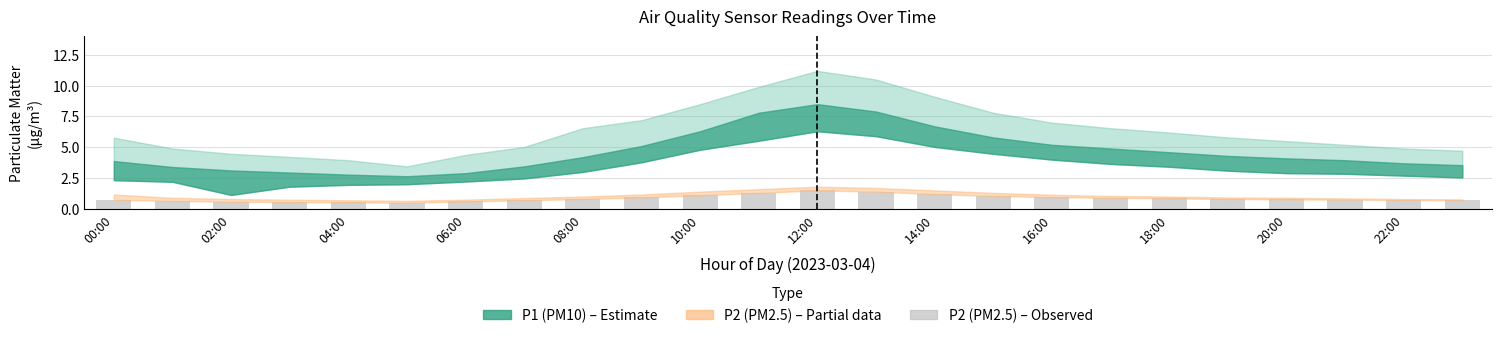

What is the minimum value shown in the chart?

0.5